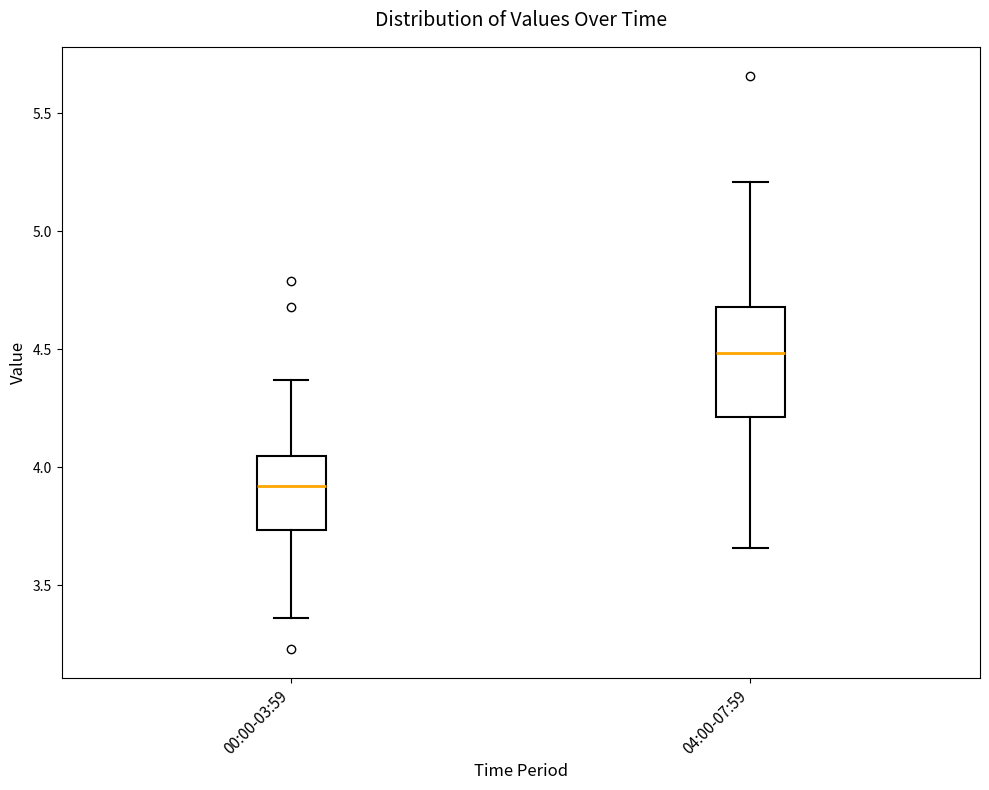

Reading left to right, transcribe this box plot: for each box, give where its median line is, the range the box spans, and where its two whiskers end, as read against the y-axis. The values are not printed on the chart, so give them approximately, as read against the axis.

00:00-03:59: median 3.90, box 3.75 to 4.05, whiskers 3.35 to 4.35
04:00-07:59: median 4.50, box 4.20 to 4.70, whiskers 3.65 to 5.20